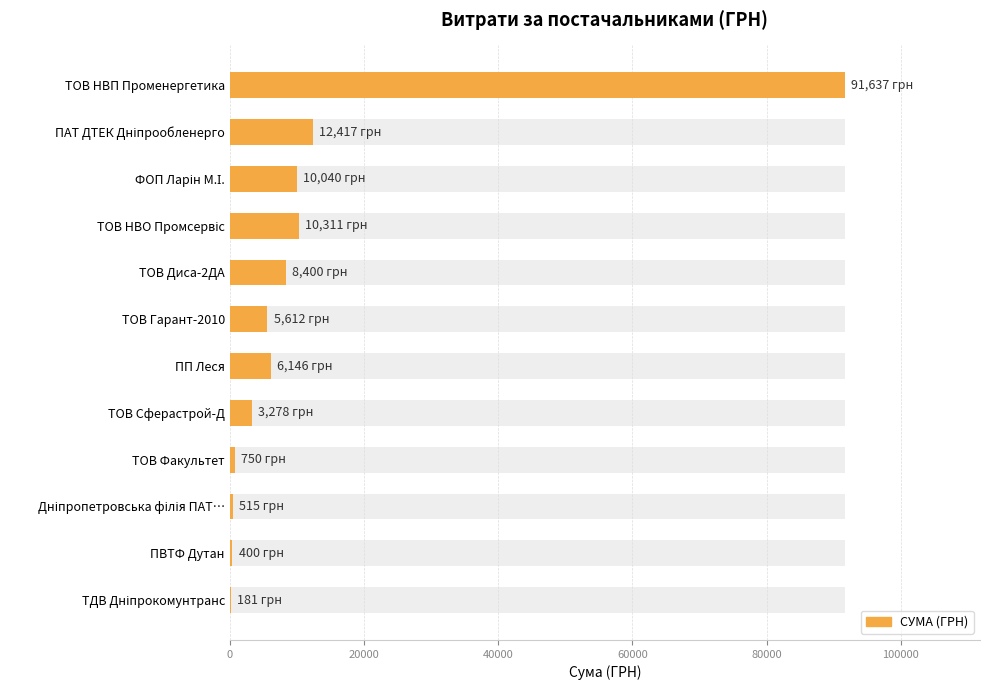

What is the sum of the values at ПВТФ Дутан and ТОВ Сферастрой-Д?

3678.0